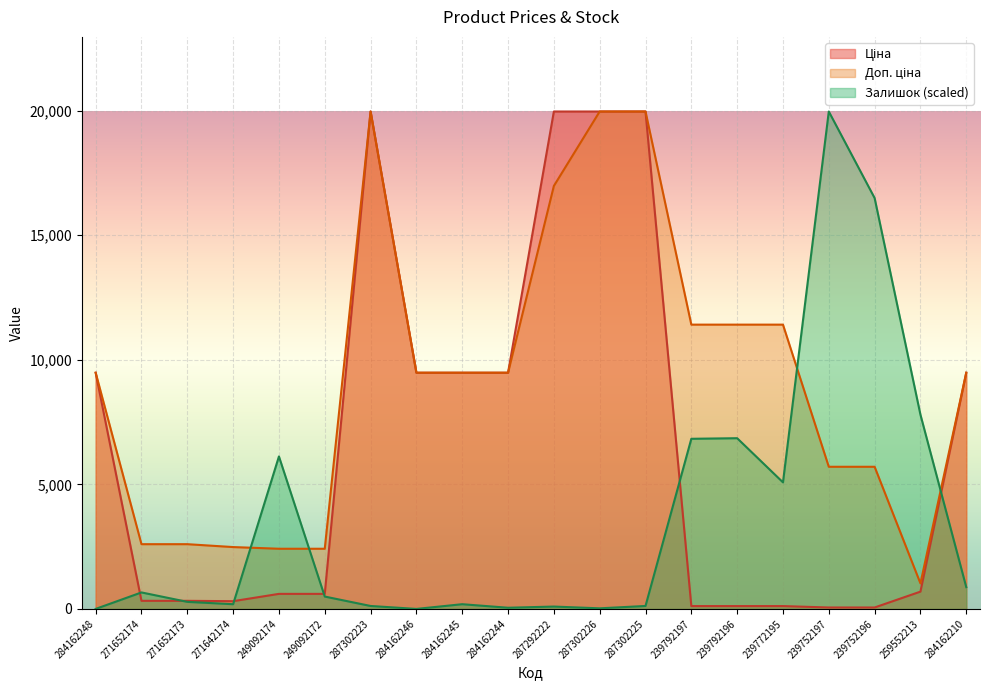

List the labels in order of Ціна value, largest first.

287302223, 287292222, 287302226, 287302225, 284162248, 284162246, 284162245, 284162244, 284162210, 259552213, 249092174, 249092172, 271652174, 271652173, 271642174, 239792197, 239792196, 239772195, 239752197, 239752196